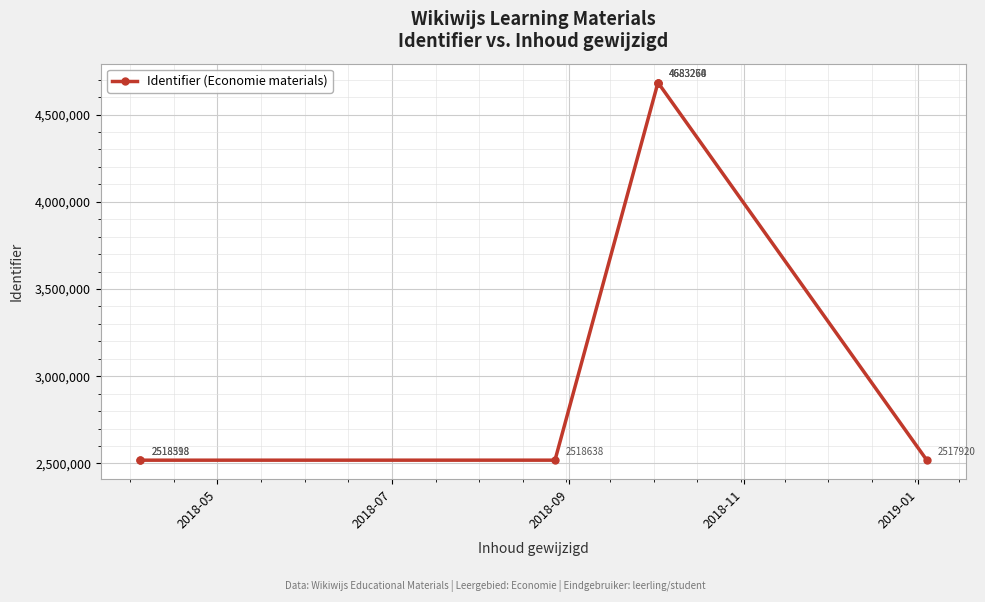

Count the number of data series in this chart.

1